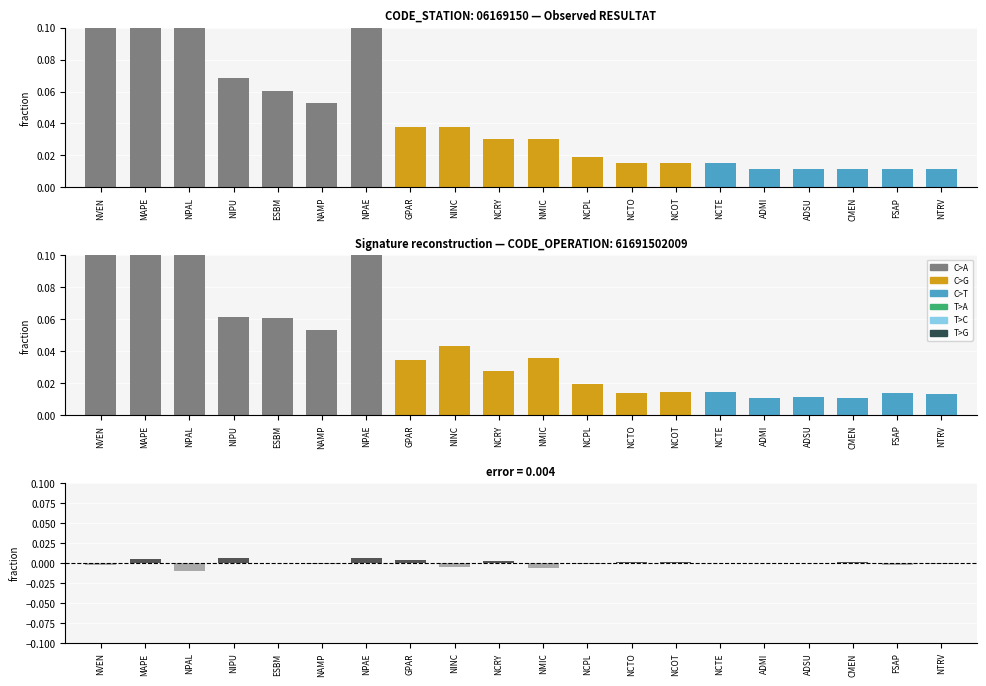

List the labels in order of error value, smallest first.

NPAL, NMIC, NINC, FSAP, NVEN, NTRV, NCPL, NAMP, ESBM, ADSU, ADMI, NCTE, NCOT, CMEN, NCTO, NCRY, GPAR, MAPE, NPAE, NIPU